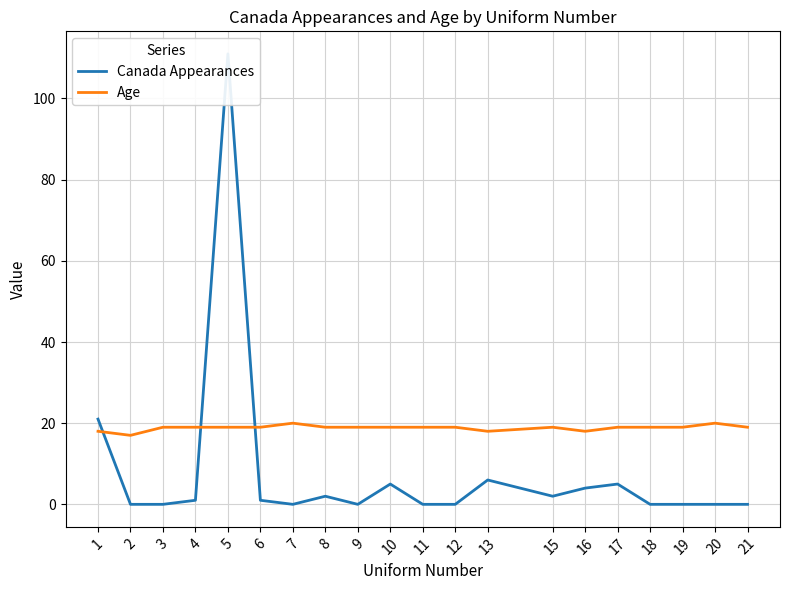

Which series has the largest total across all categories?

Age